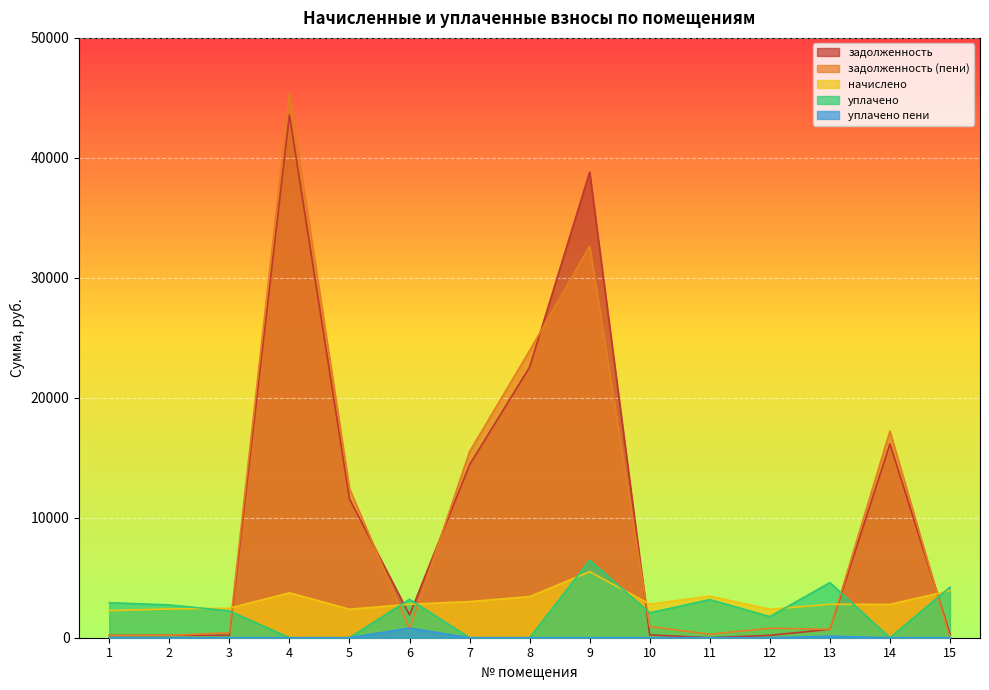

At 9, list the series in order from smallest to largest.

уплачено пени, начислено, уплачено, задолженность (пени), задолженность